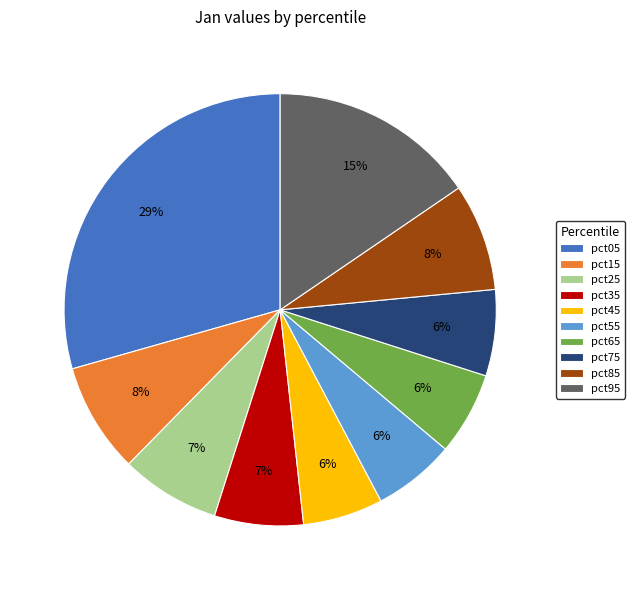

Which slice is the largest?

pct05